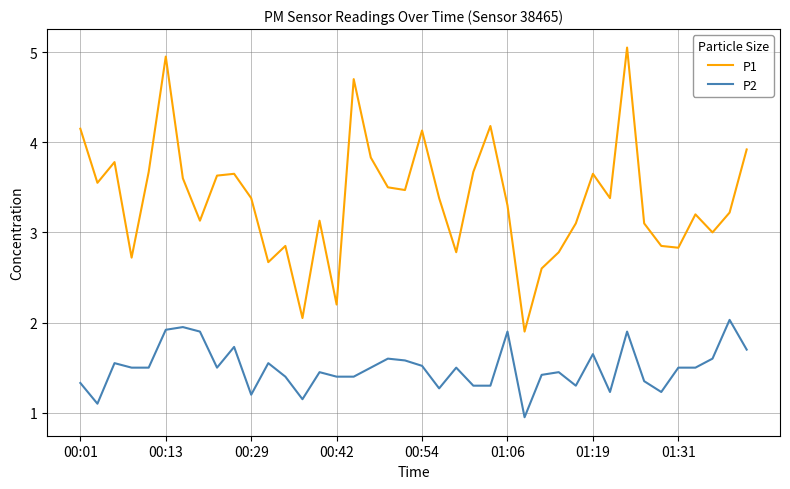

True or false: P1 and P2 intersect in this chart.

False